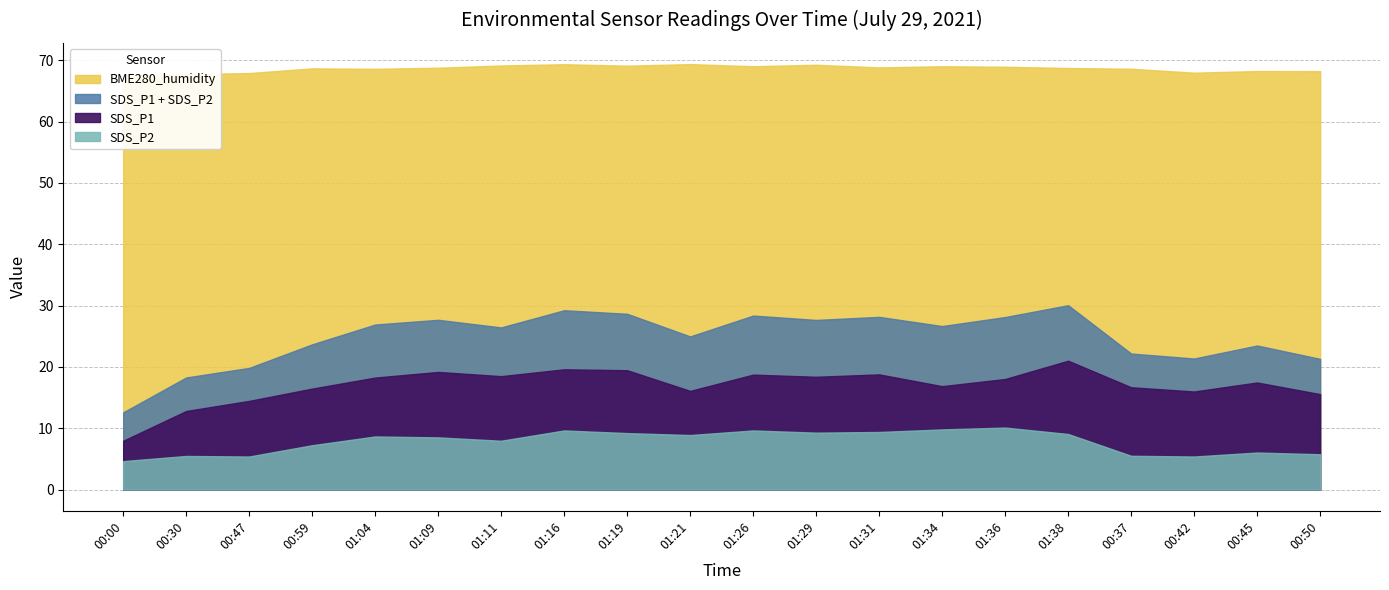

At how many categories does at least one series exceed 21?

20